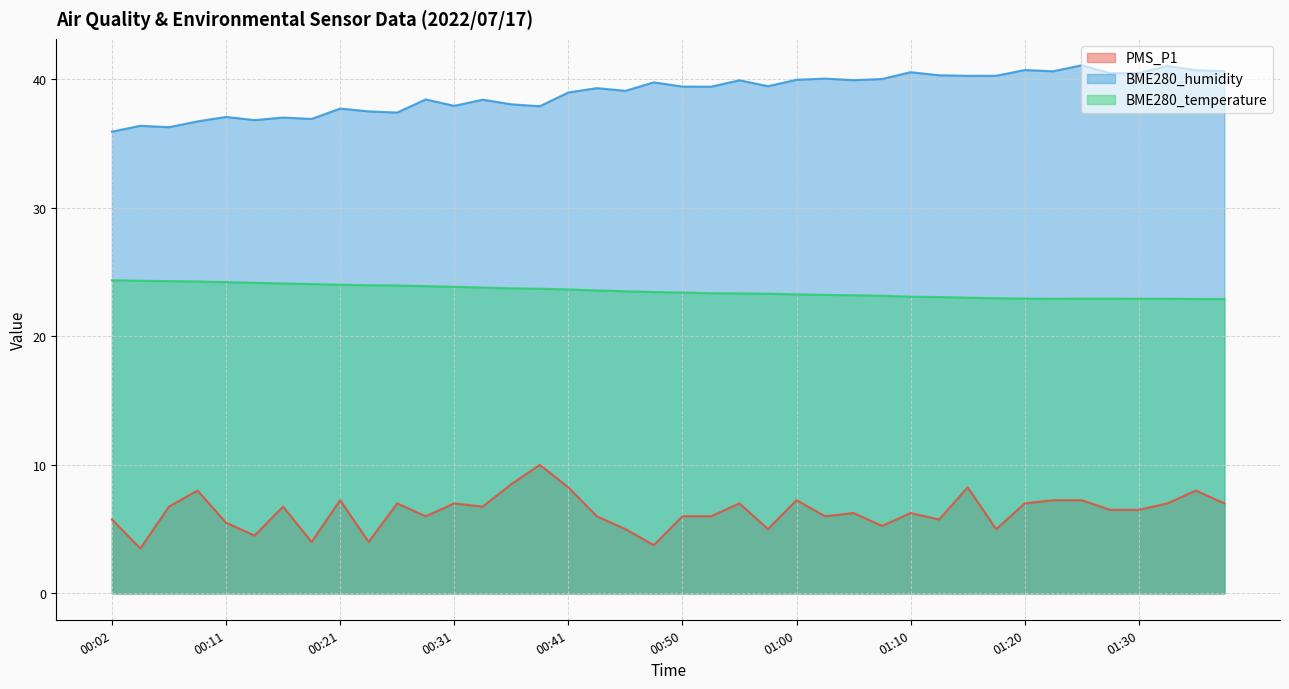

Where does the PMS_P1 series first go above 6?

00:07